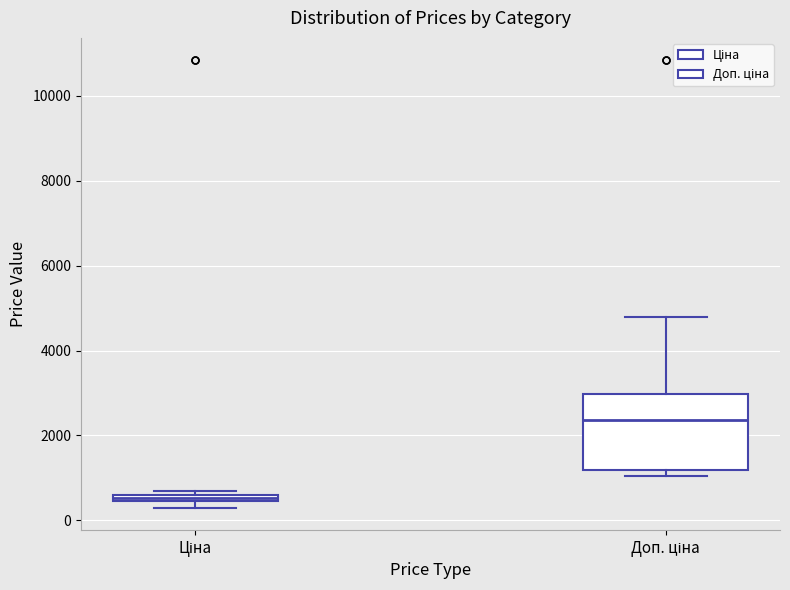

Which box is the tallest, from its lower edge to its upper edge?

Доп. ціна